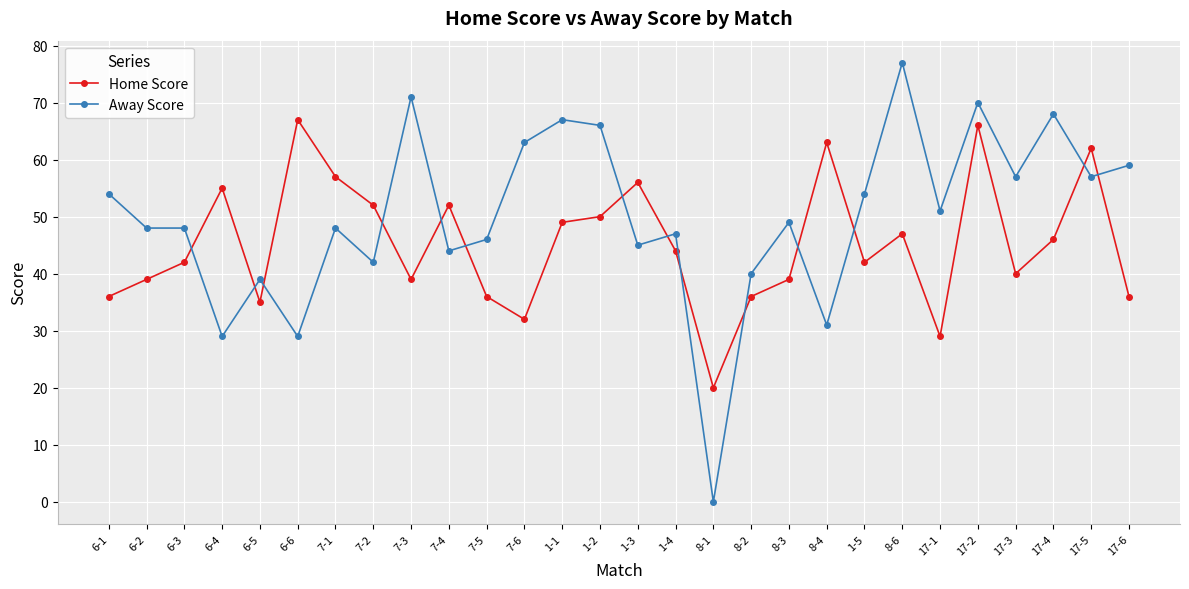

True or false: Home Score has more than 1 interior local peaks.

True